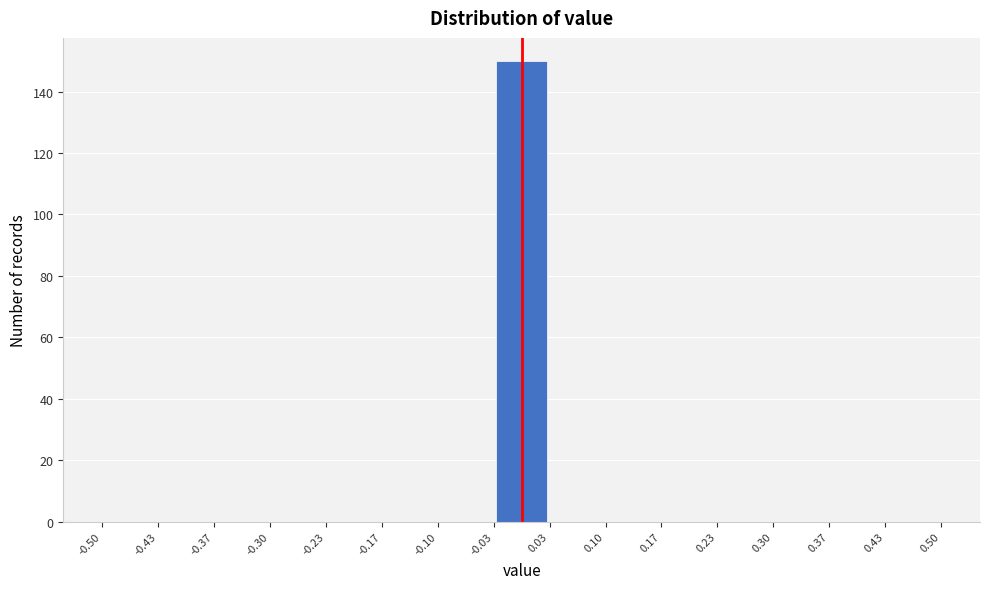

Over which range of the x-axis is the bar tallest?

-0.03 to 0.03